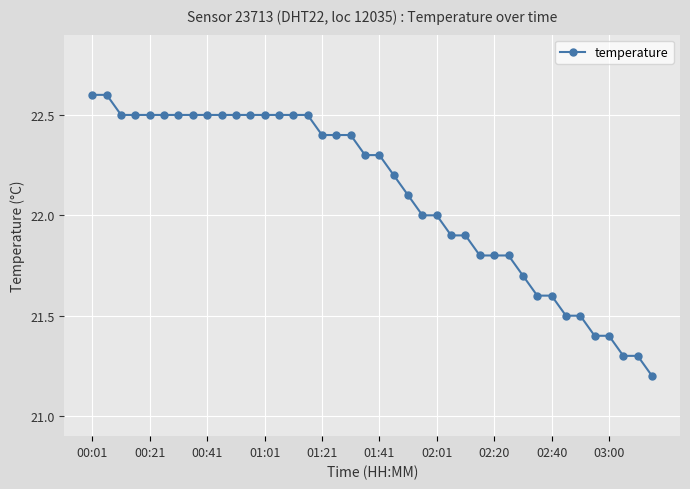

What is the value of the 23rd point from the left?

22.1